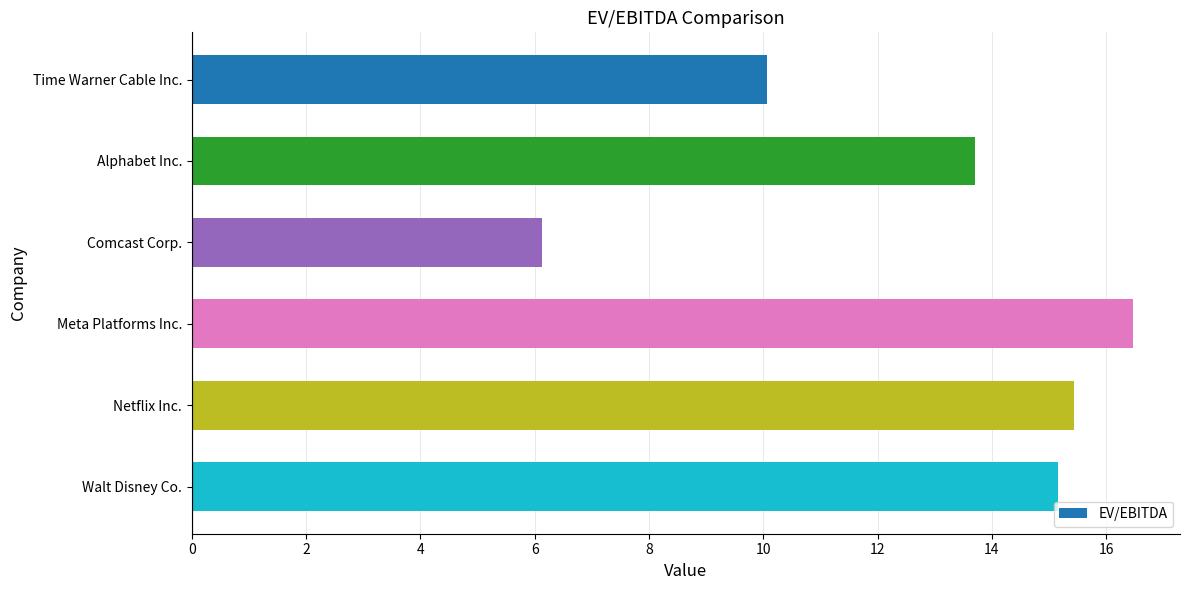

Reading bottom to top, list all the values displayed in this chart.

Walt Disney Co.=15.2	Netflix Inc.=15.4	Meta Platforms Inc.=16.5	Comcast Corp.=6.1	Alphabet Inc.=13.7	Time Warner Cable Inc.=10.1